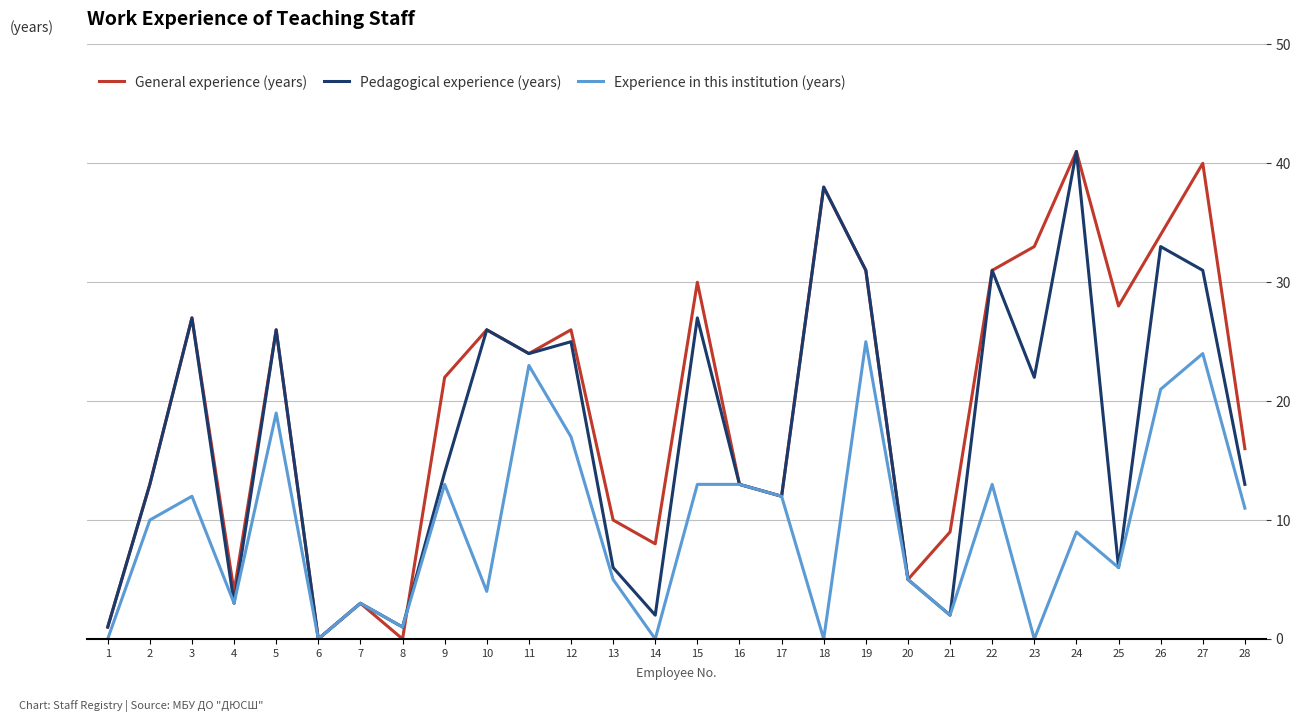

Is it true that General experience (years) equals -22 at 8?

False